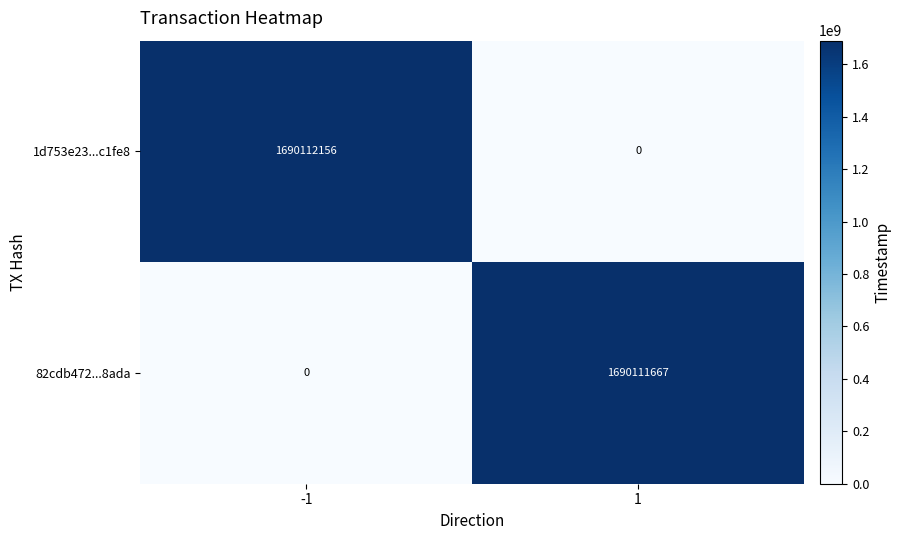

The 82cdb472...8ada series shows -525437338 at -1. True or false?

False